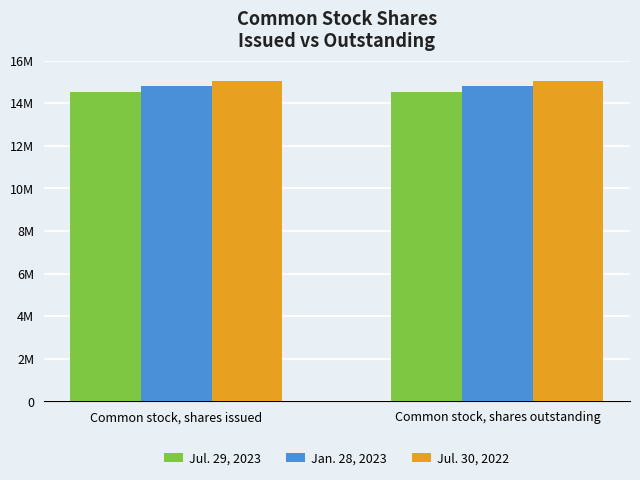

What is the spread (max minus min) of values at Common stock, shares outstanding?

506108